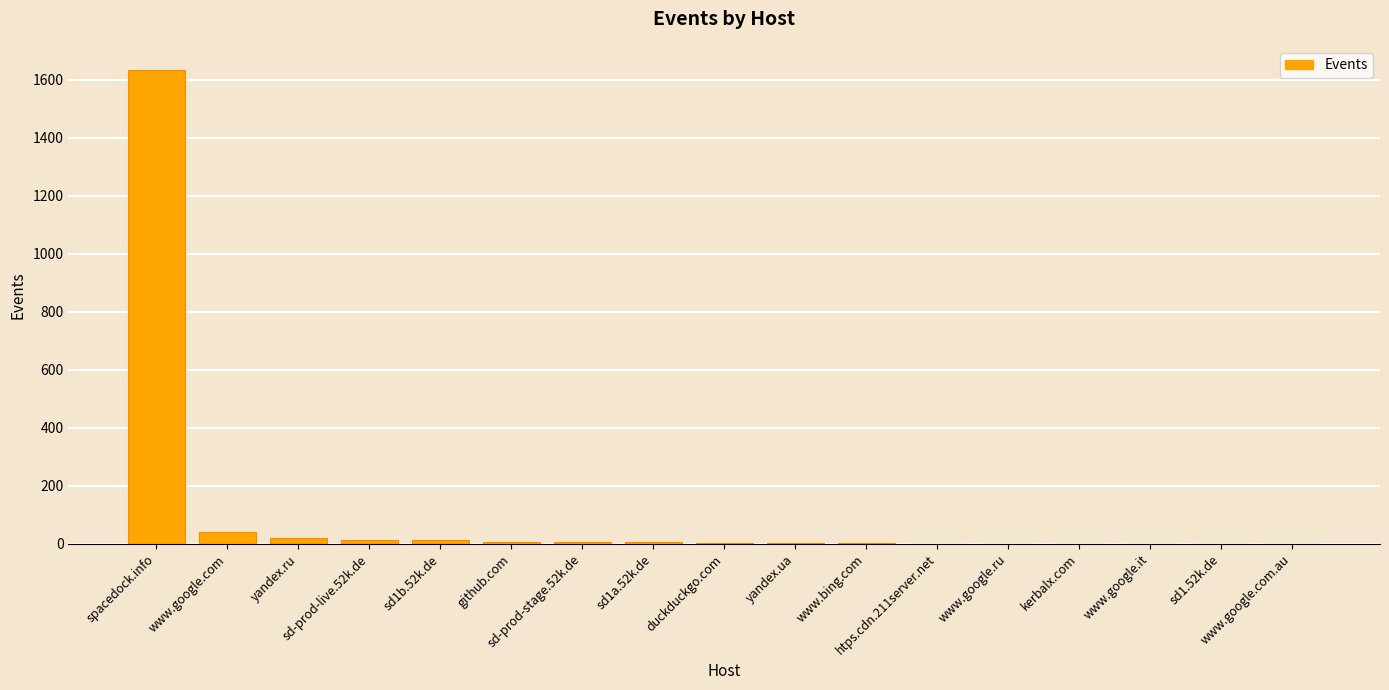

What is the sum of all values?

1754